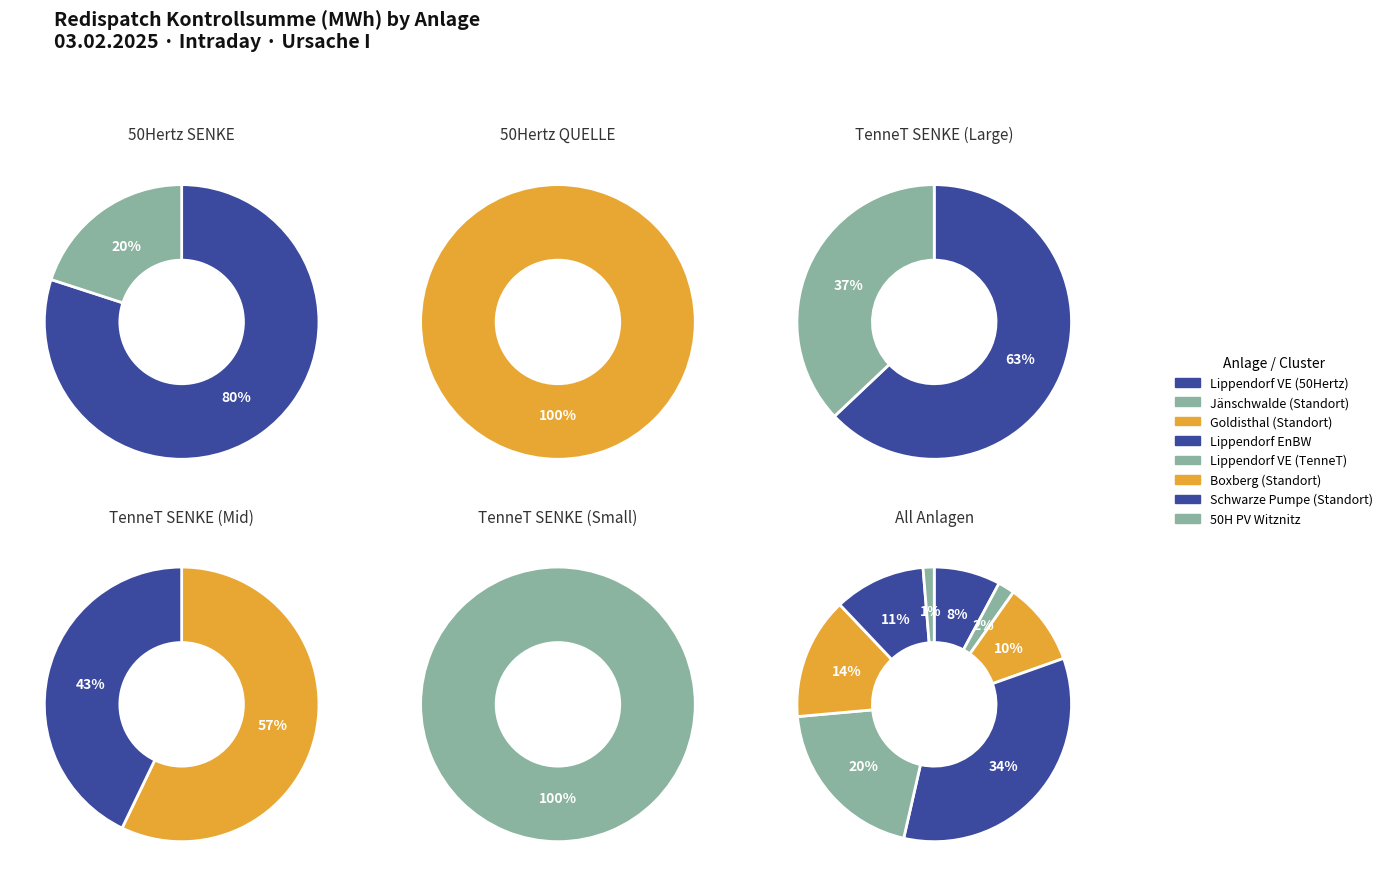

Count the number of slices in the pie.

8